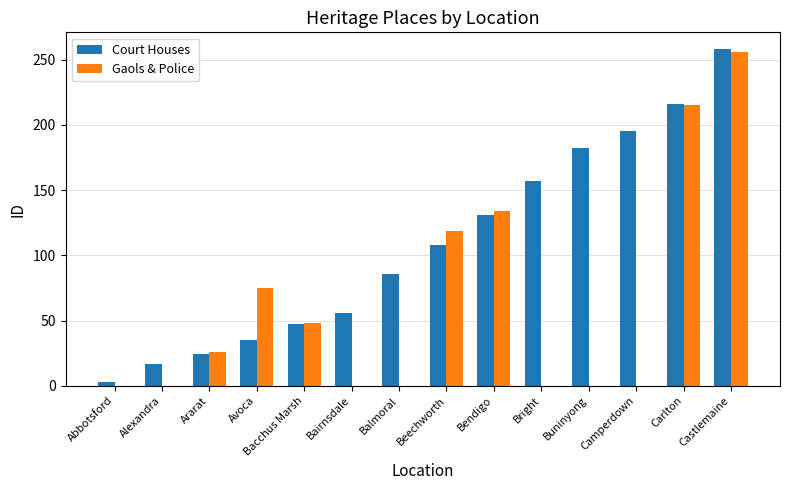

Reading left to right, transcribe all the data shown in this chart.

Court Houses: 3	17	24	35	47	56	86	108	131	157	182	195	216	258
Gaols & Police: 0	0	26	75	48	0	0	119	134	0	0	0	215	256